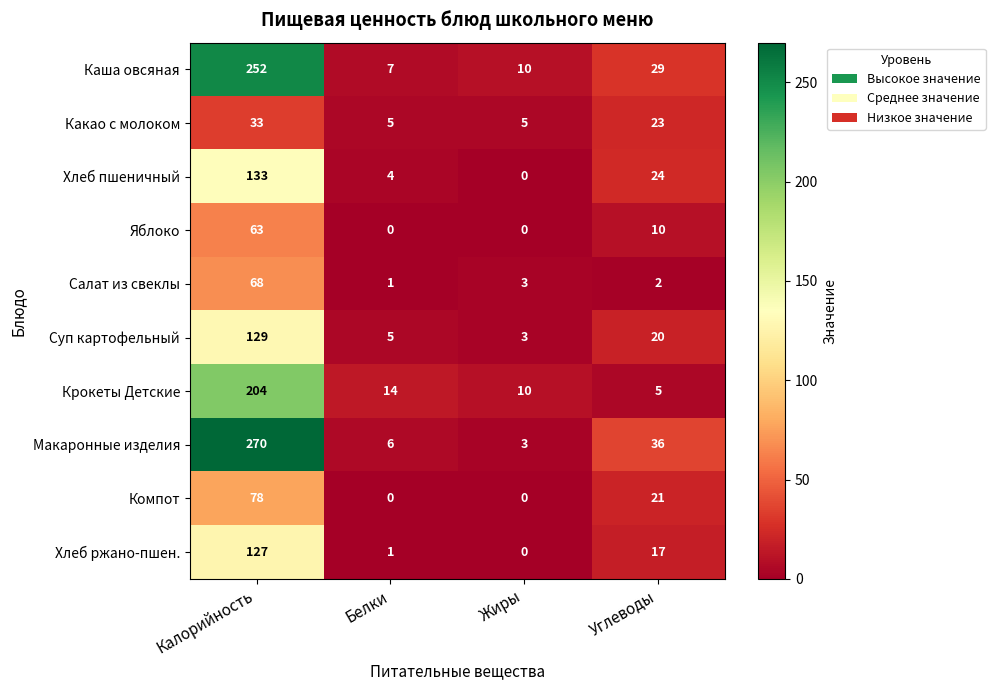

Which series has the largest range (max minus min)?

Макаронные изделия